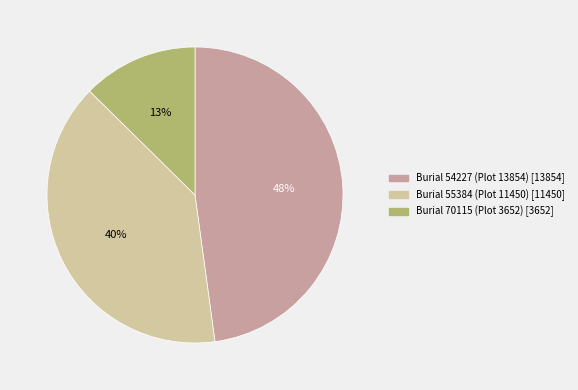

Is there a majority slice in this chart?

No